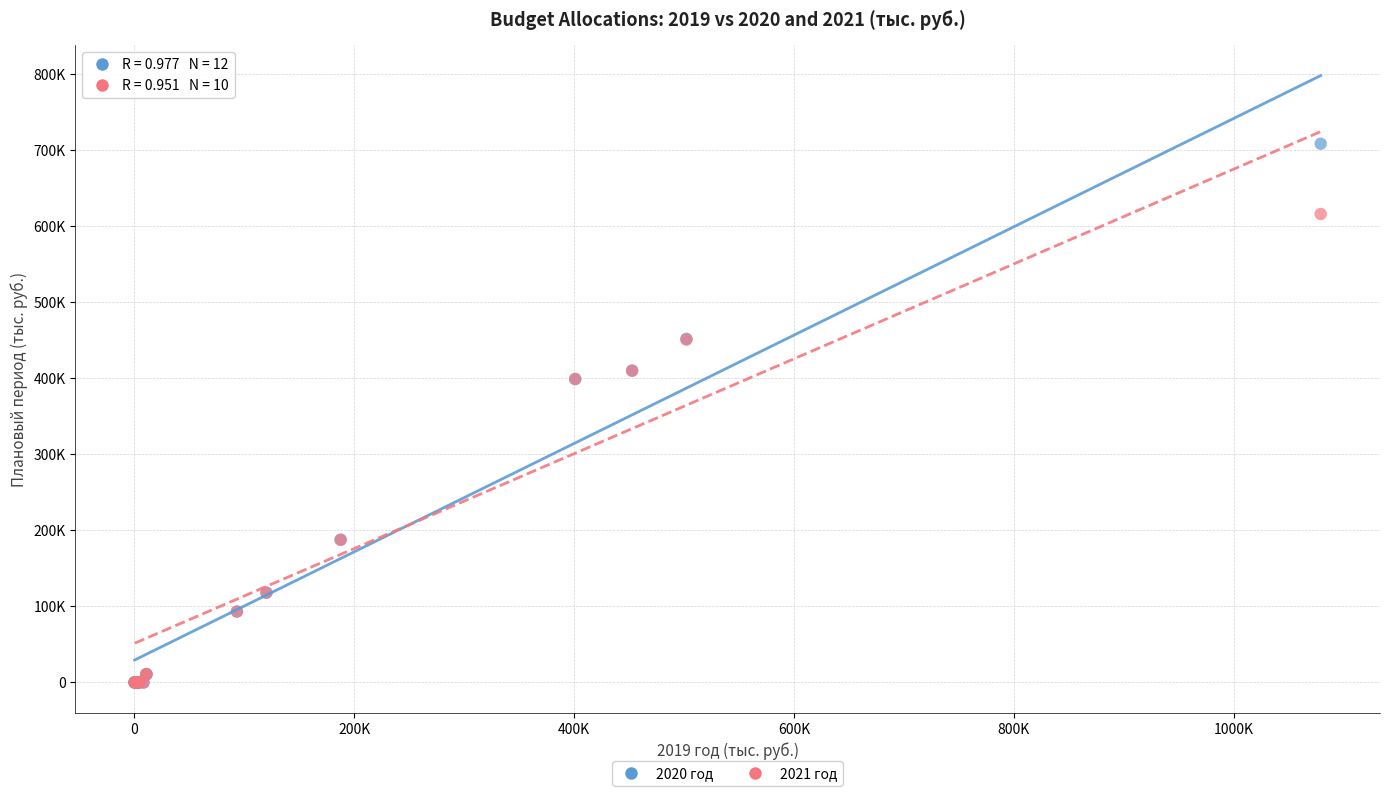

What are all the series names shown in the legend?

2020 год, 2021 год